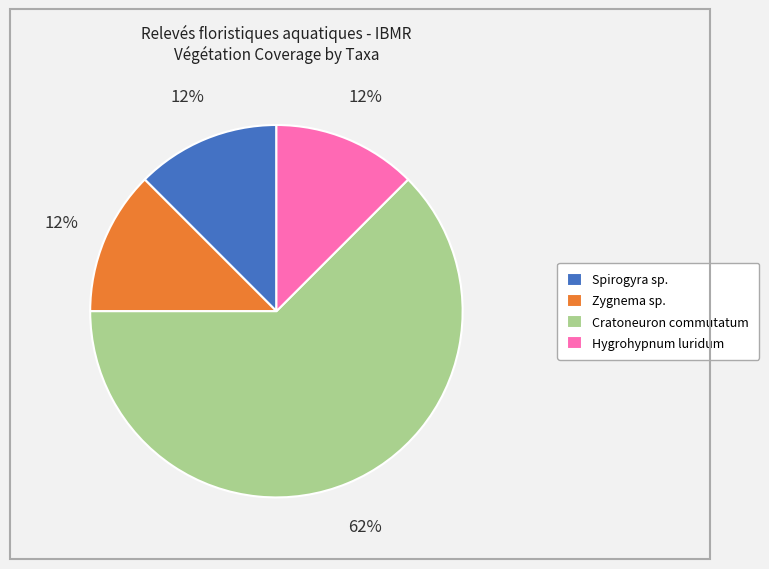

True or false: Cratoneuron commutatum accounts for 50% of the total.

False